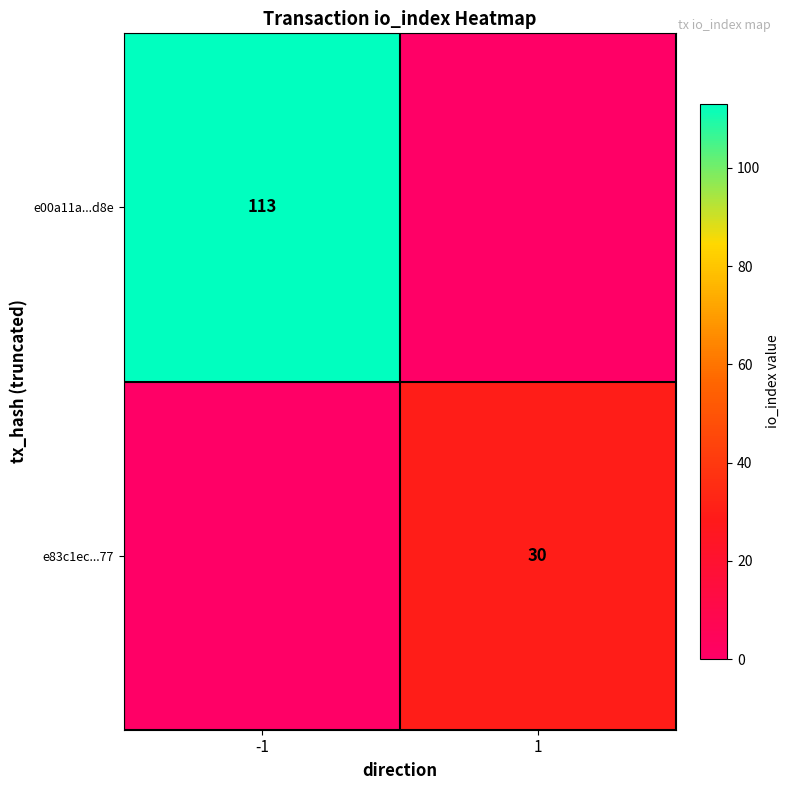

The value of e00a11a...d8e at -1 is 113. True or false?

True